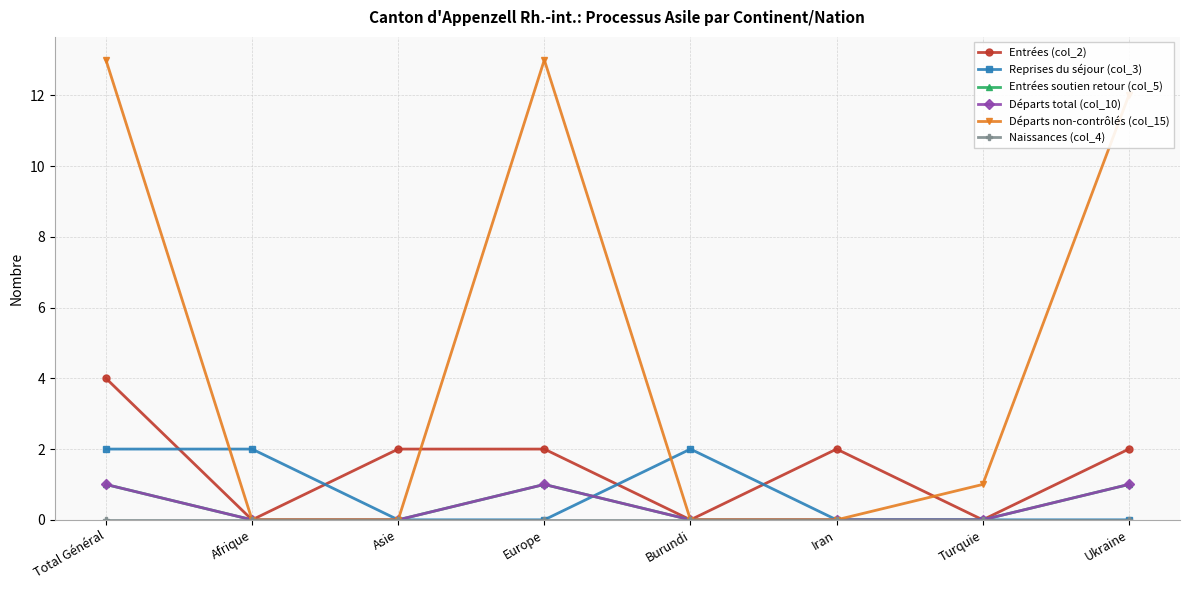

The Naissances (col_4) series shows 0 at Ukraine. True or false?

True